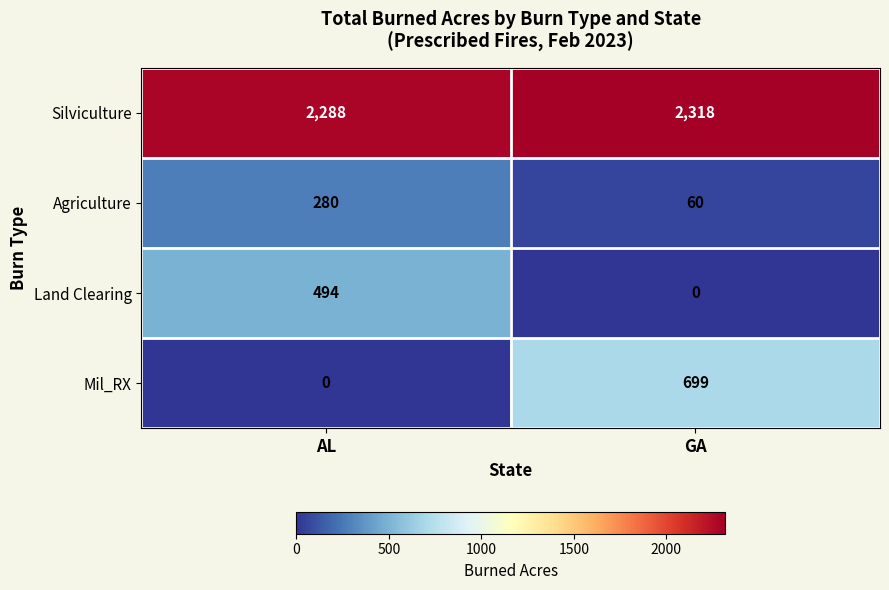

What is the difference between the maximum and minimum values in the Land Clearing series?

494